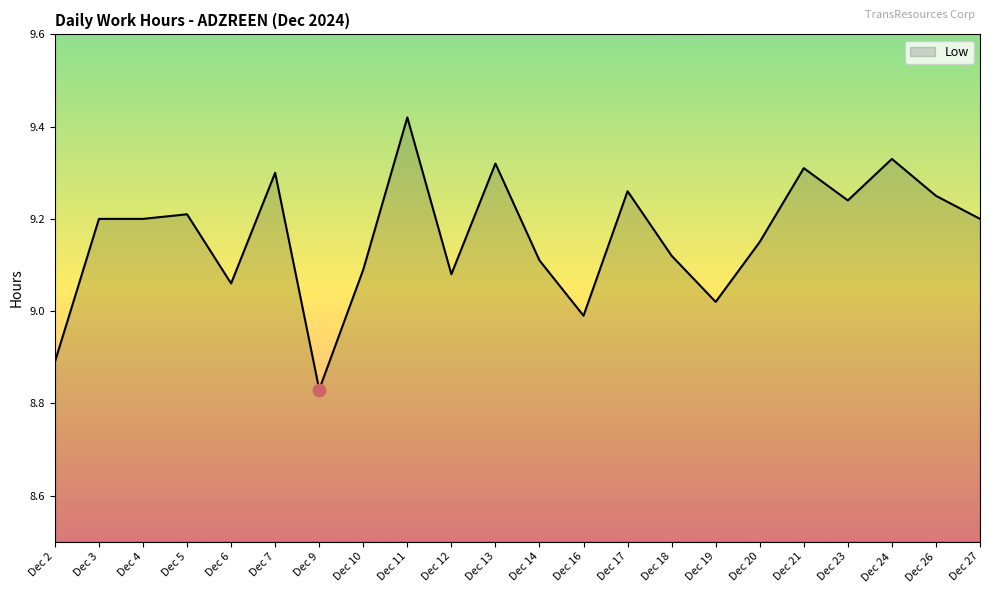

What is the ratio of the value at Dec 10 to the value at Dec 23?

1.0